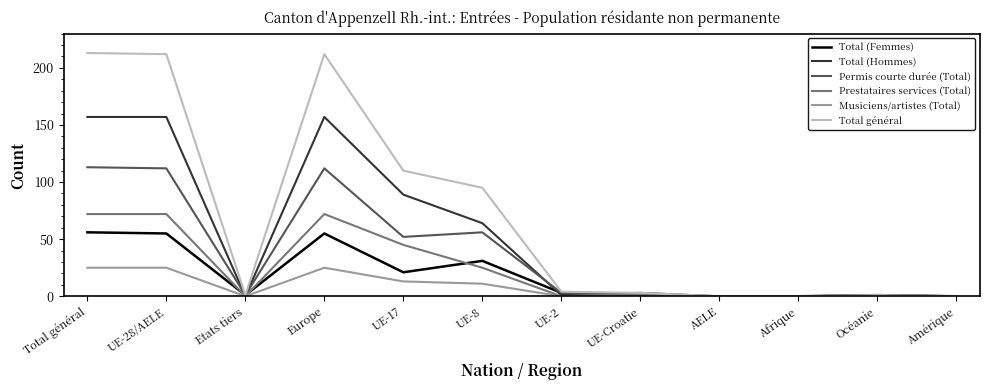

What is the total value across all series at UE-8?

282